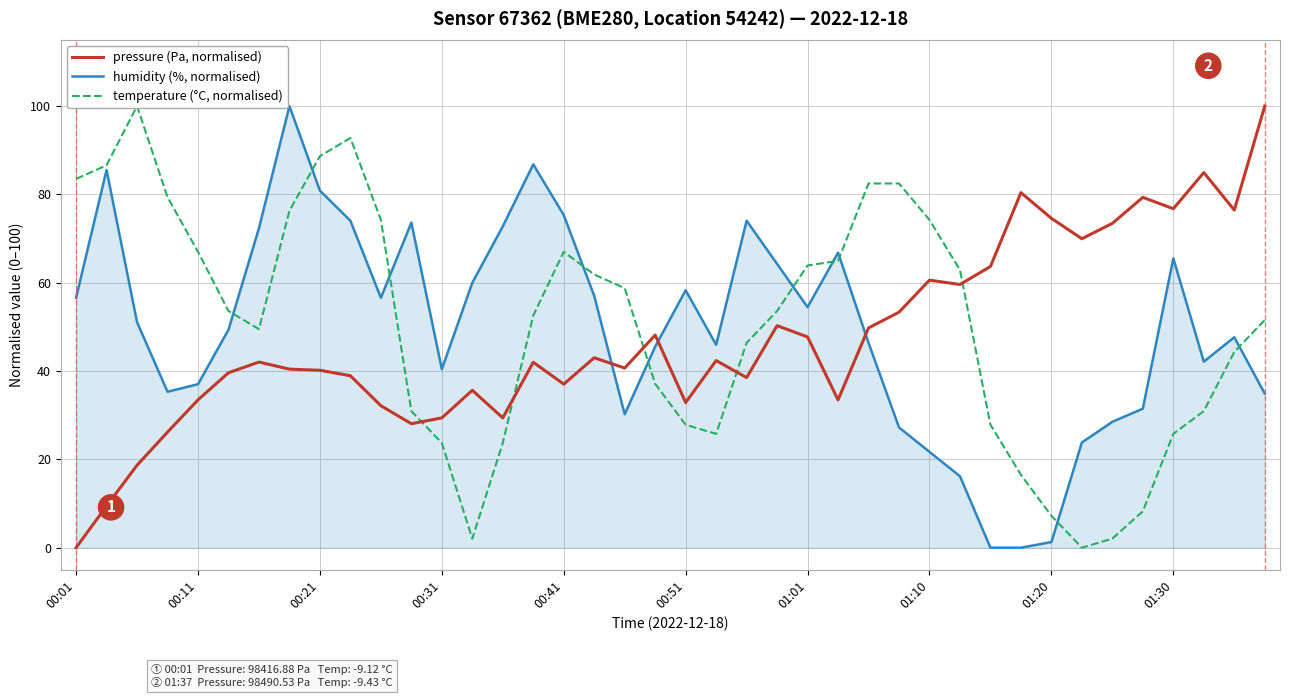

What position from the left is 17?

18